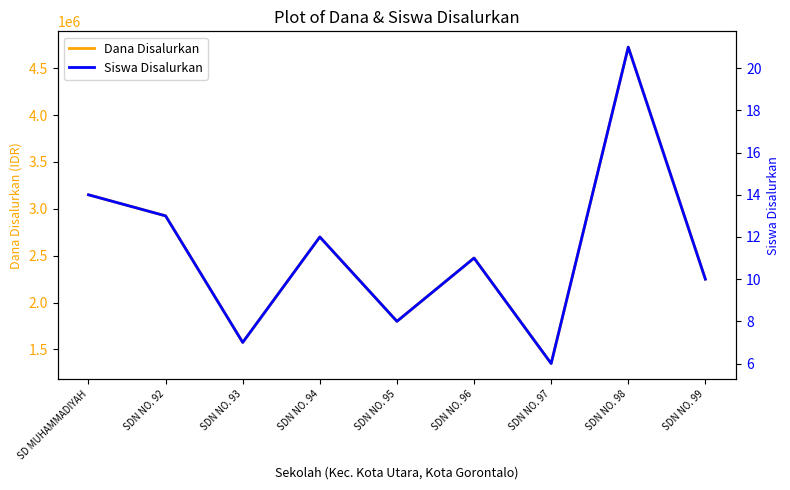

The value of Siswa Disalurkan at SDN NO. 97 is 6. True or false?

True